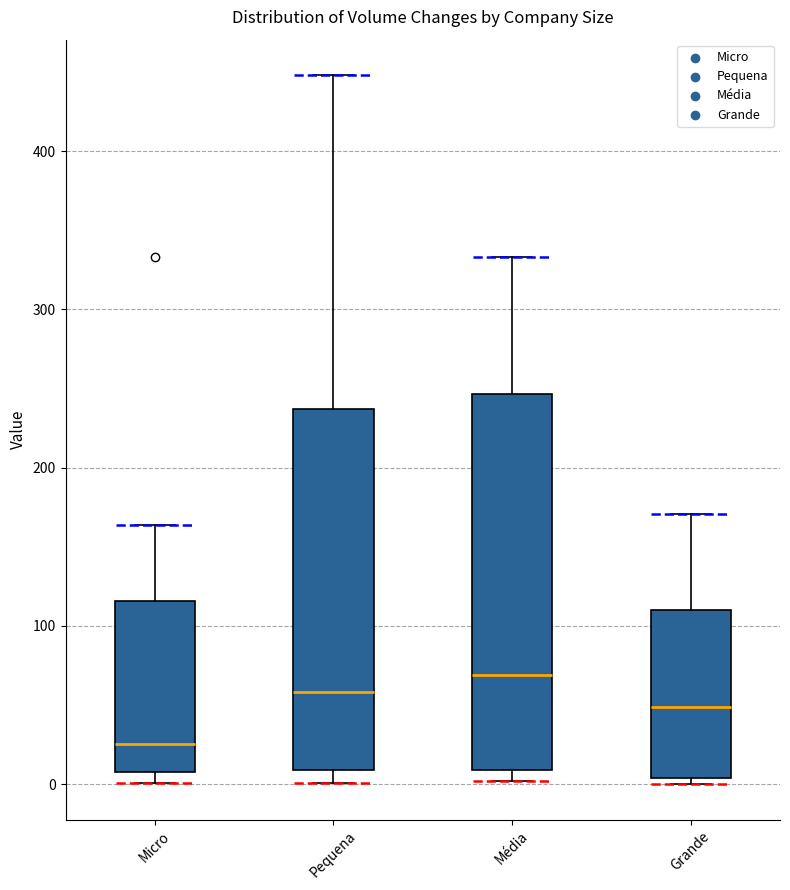

Which box has the highest median line?

Média